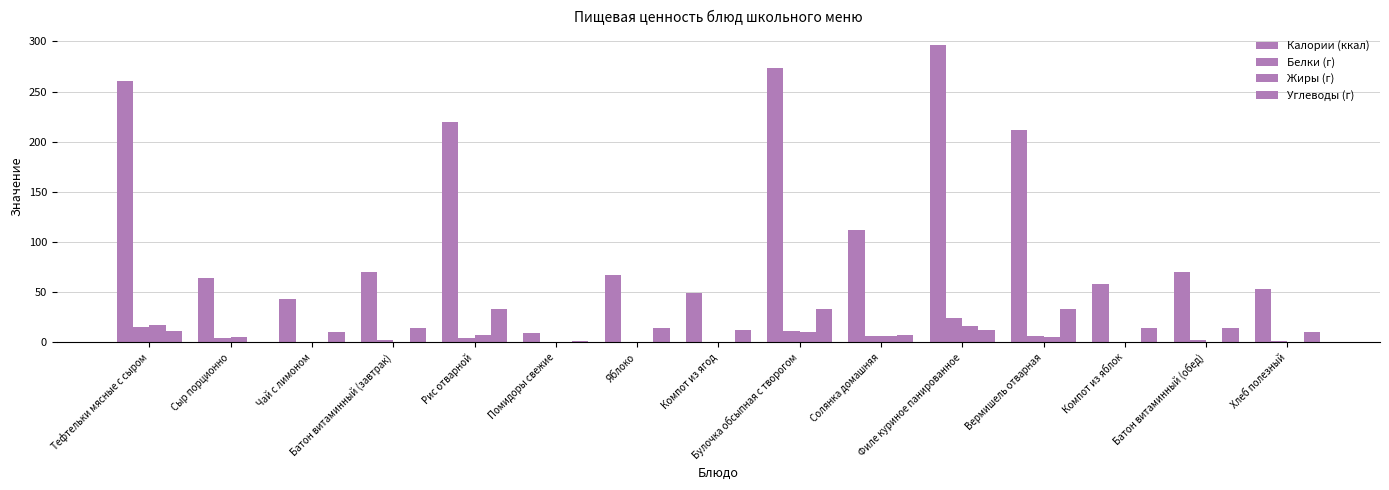

Which category has the highest value in the Белки (г) series?

Филе куриное панированное